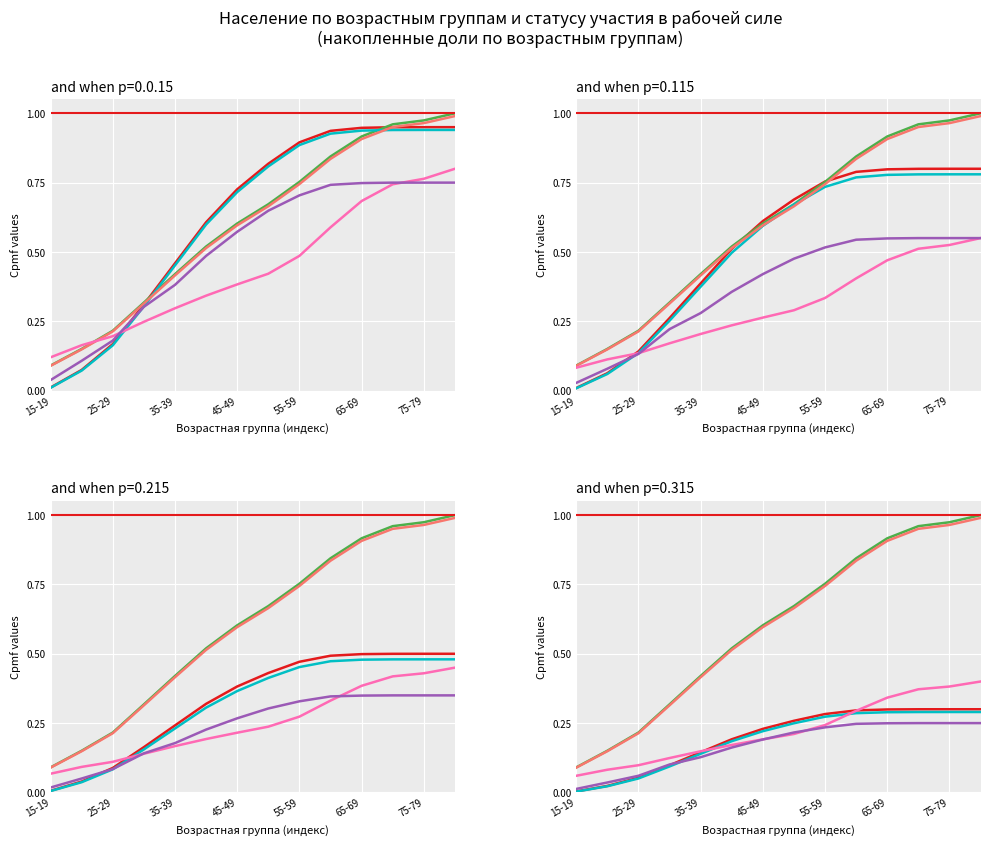

Is this an area chart (filled region under the line)?

No